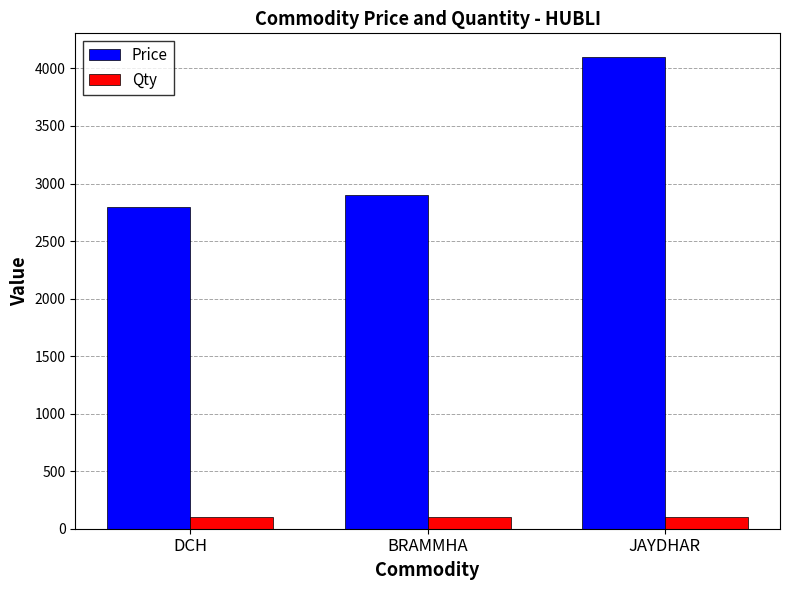

Between DCH and JAYDHAR, which series saw the biggest shift?

Price